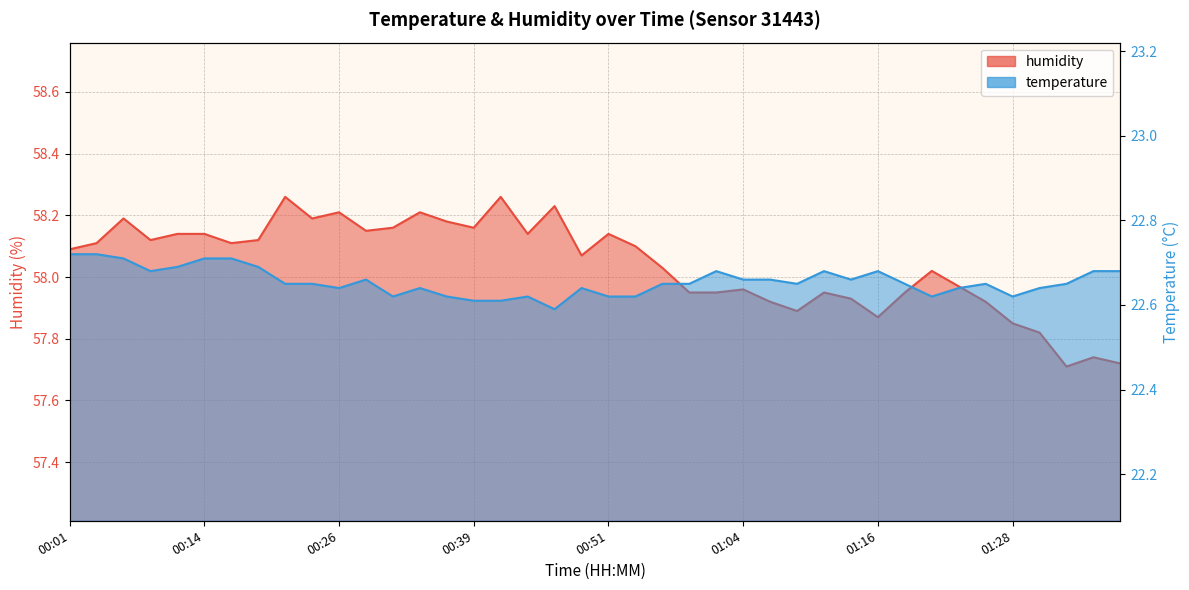

What is the sum of all temperature values?

906.2